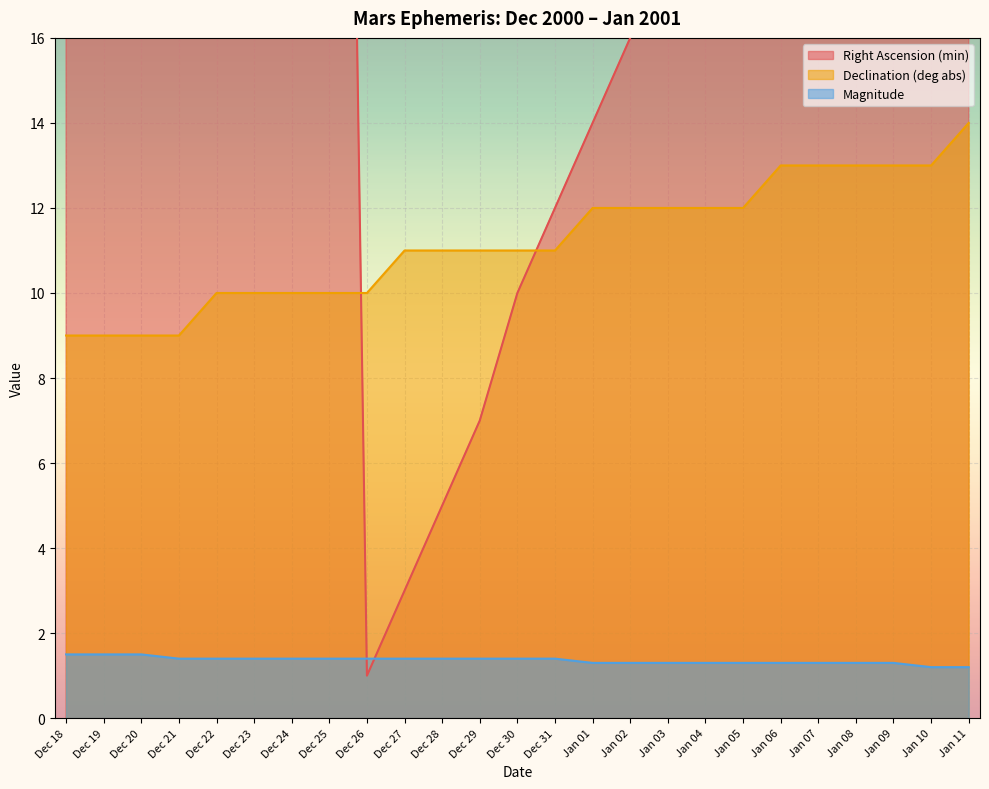

Rank the categories by Right Ascension (min) value from highest to lowest.

Dec 25, Dec 24, Dec 23, Dec 22, Dec 21, Dec 20, Dec 19, Dec 18, Jan 11, Jan 10, Jan 09, Jan 08, Jan 07, Jan 06, Jan 05, Jan 04, Jan 03, Jan 02, Jan 01, Dec 31, Dec 30, Dec 29, Dec 28, Dec 27, Dec 26